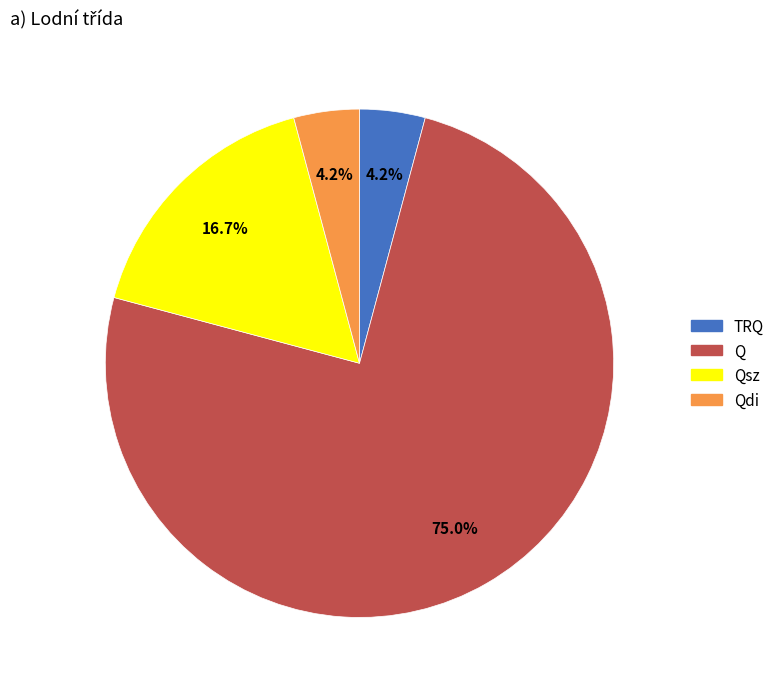

To the nearest percent, what is the difference between the largest and smallest slice percentages?

71%